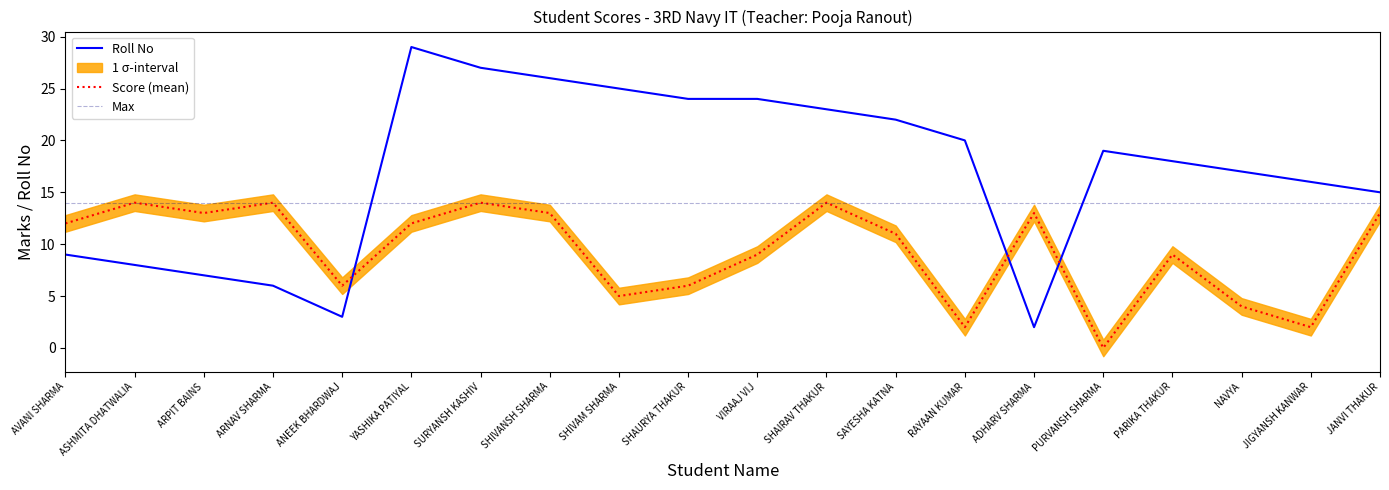

Does the chart have visible grid lines?

No